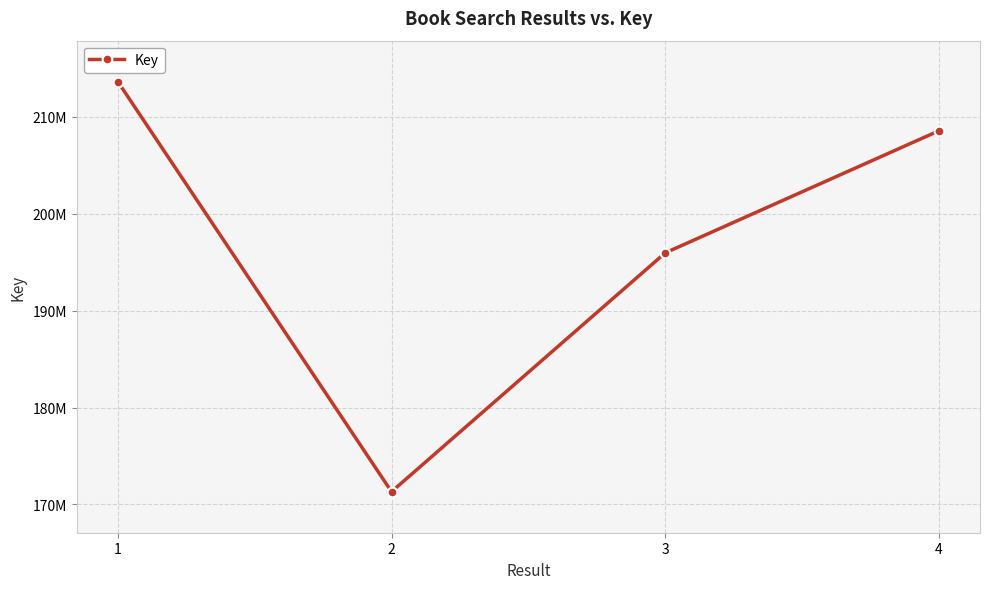

What is the value of the 4th point from the left?

208548450